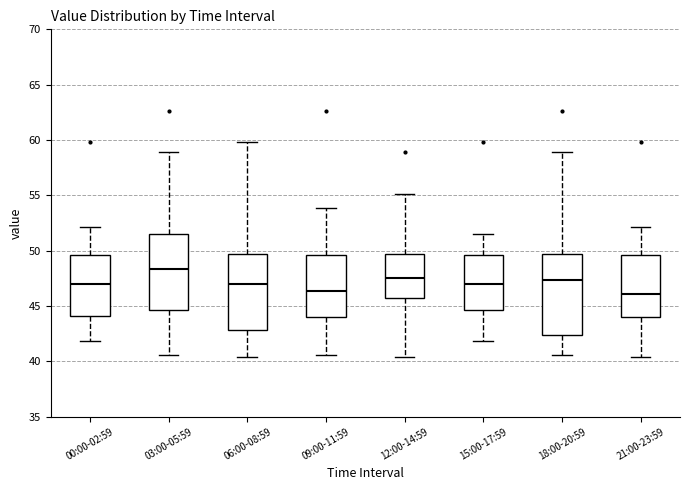

Reading left to right, read every box against the y-axis: the position of its median line, the range the box covers, and the ends of its whiskers. The values are not printed on the chart, so give them approximately, as read against the axis.

00:00-02:59: median 47.0, box 44.0 to 49.5, whiskers 42.0 to 52.0
03:00-05:59: median 48.5, box 44.5 to 51.5, whiskers 40.5 to 59.0
06:00-08:59: median 47.0, box 43.0 to 49.5, whiskers 40.5 to 60.0
09:00-11:59: median 46.5, box 44.0 to 49.5, whiskers 40.5 to 54.0
12:00-14:59: median 47.5, box 45.5 to 49.5, whiskers 40.5 to 55.0
15:00-17:59: median 47.0, box 44.5 to 49.5, whiskers 42.0 to 51.5
18:00-20:59: median 47.5, box 42.5 to 49.5, whiskers 40.5 to 59.0
21:00-23:59: median 46.0, box 44.0 to 49.5, whiskers 40.5 to 52.0